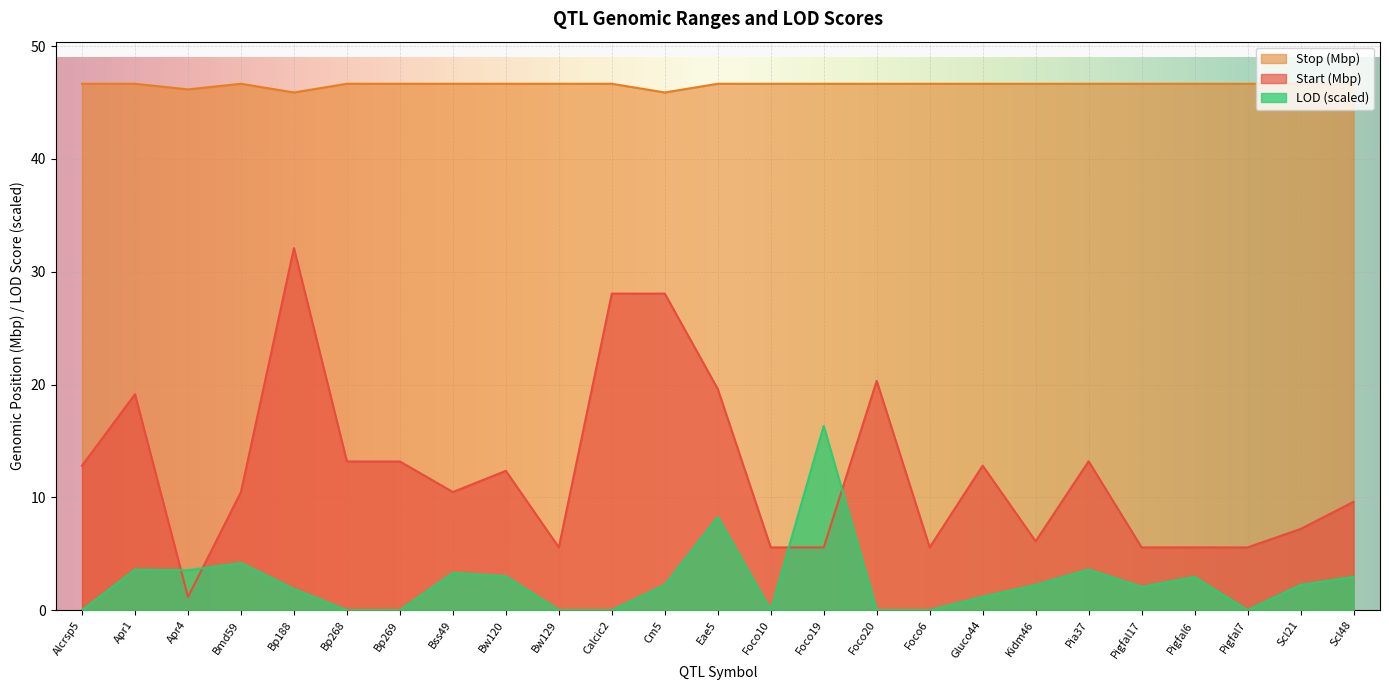

Reading left to right, list all the values displayed in this chart.

Start: 12.8	19.1	1.2	10.5	32.1	13.2	13.2	10.5	12.4	5.6	28.1	28.1	19.6	5.6	5.6	20.3	5.6	12.8	6.1	13.2	5.6	5.6	5.6	7.2	9.6
Stop: 46.7	46.7	46.2	46.7	45.9	46.7	46.7	46.7	46.7	46.7	46.7	45.9	46.7	46.7	46.7	46.7	46.7	46.7	46.7	46.7	46.7	46.7	46.7	46.7	46.7
LOD: 0.0	3.6	3.5	4.2	1.9	0.0	0.0	3.3	3.0	0.0	0.0	2.2	8.3	0.0	16.3	0.0	0.0	1.2	2.2	3.6	2.1	2.9	0.0	2.2	2.9